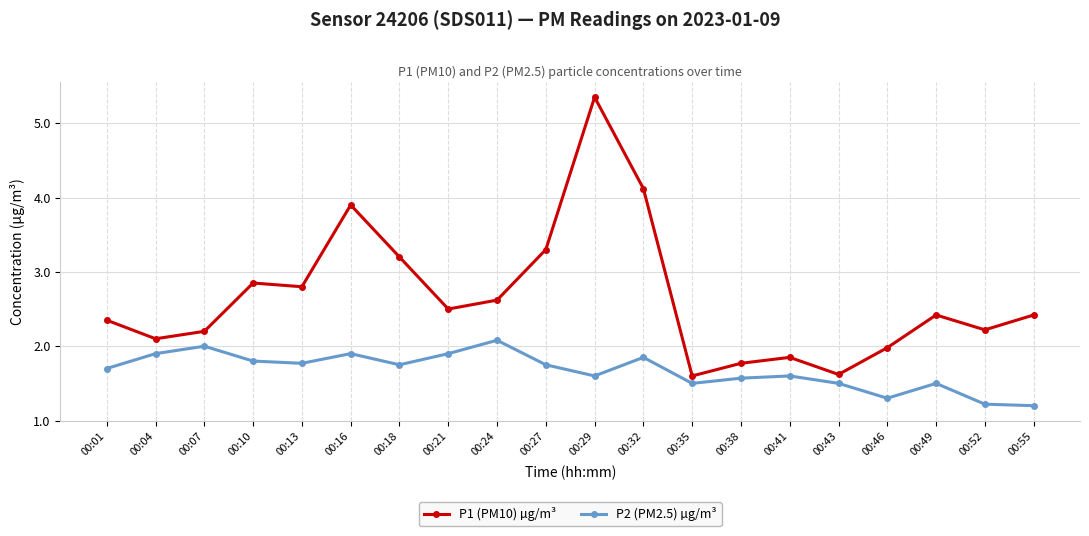

What is the average value of the P2 (PM2.5) µg/m³ series?

1.7